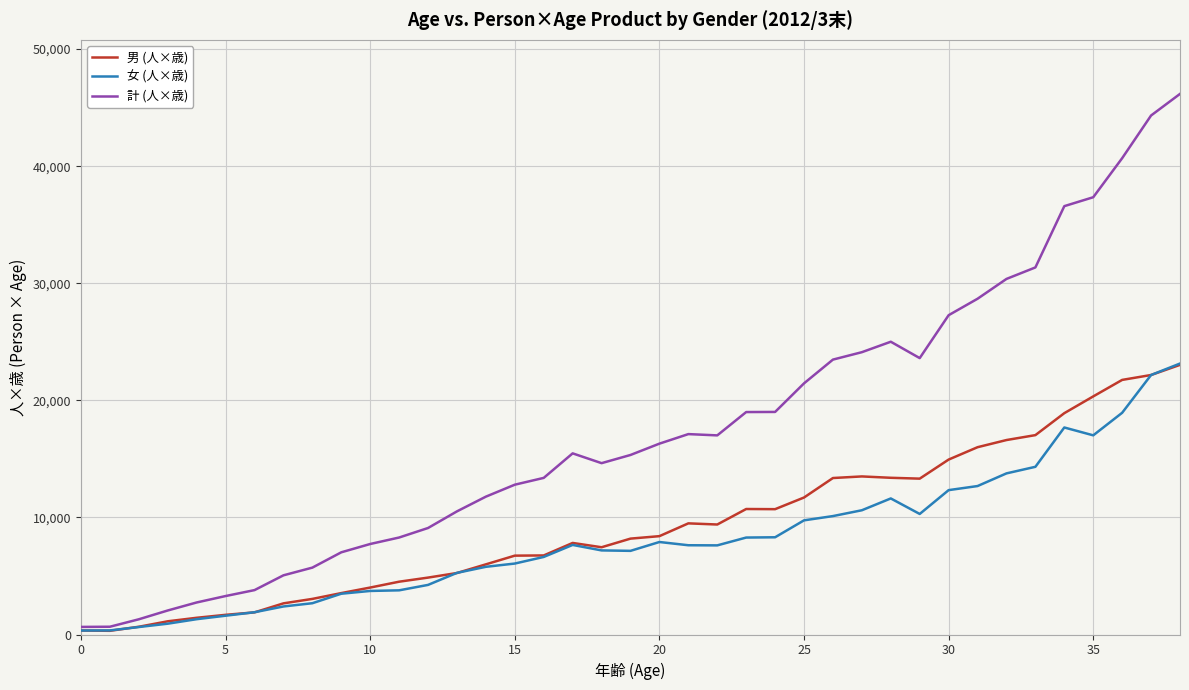

Which series has the largest total across all categories?

計 (人×歳)